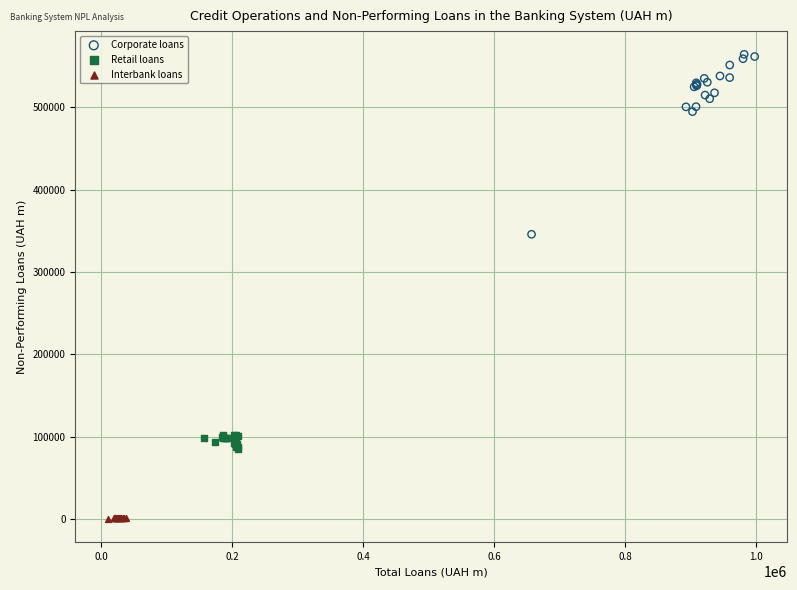

What are all the series names shown in the legend?

Corporate loans, Retail loans, Interbank loans